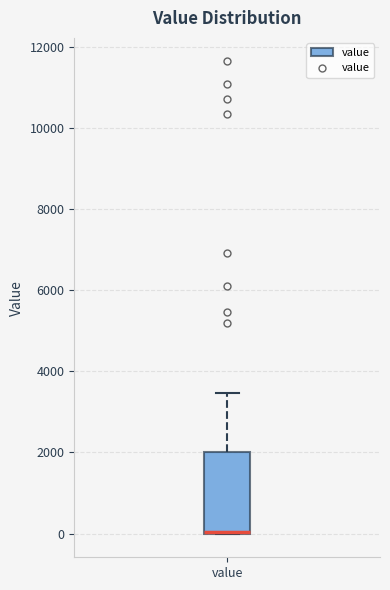

Transcribe this box plot: give where the median line is, the range the box spans, and where the two whiskers end, as read against the y-axis. The values are not printed on the chart, so give them approximately, as read against the axis.

median 0 (drawn on the box's lower edge), box 0 to 2000, whiskers 0 to 3400